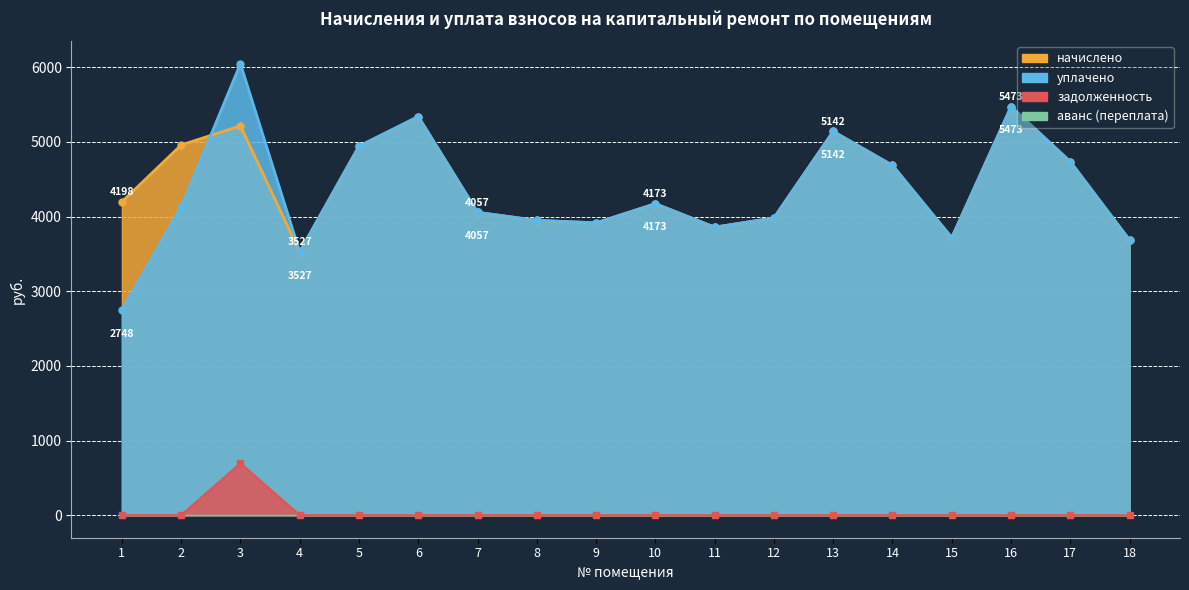

At how many categories does at least one series exceed 5290?

3